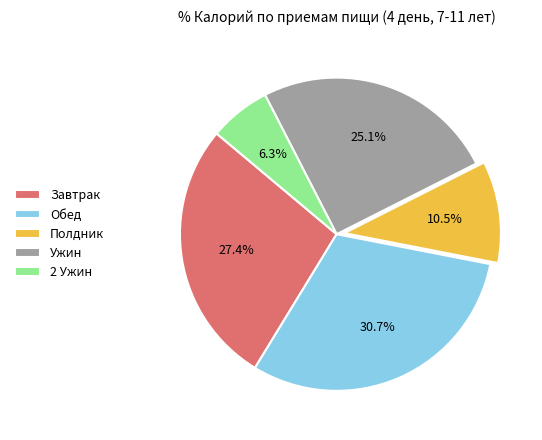

What percentage is NOT represented by 2 Ужин?

93.7%